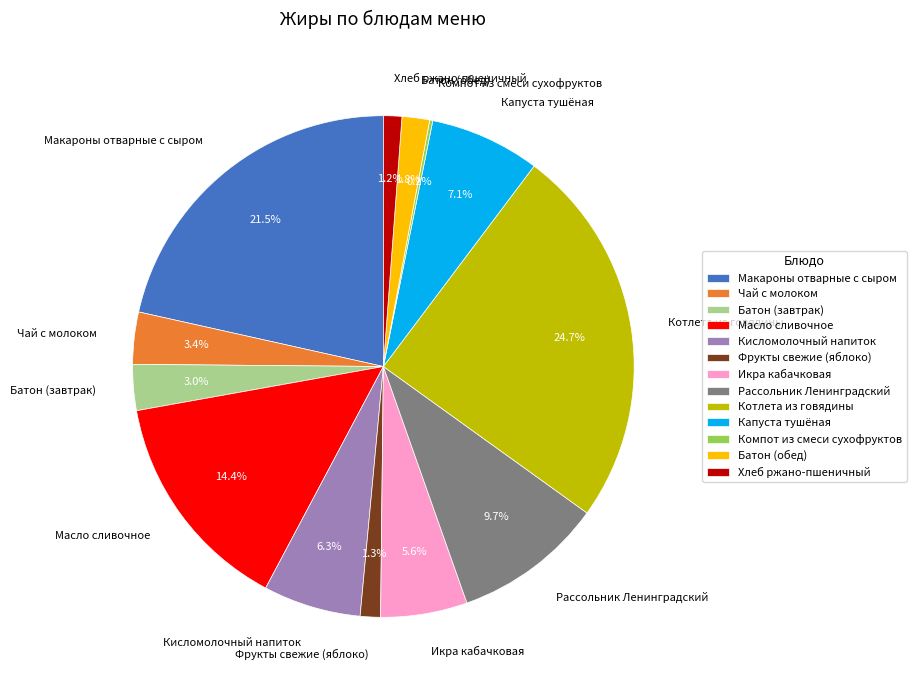

True or false: Хлеб ржано-пшеничный accounts for 1% of the total.

True